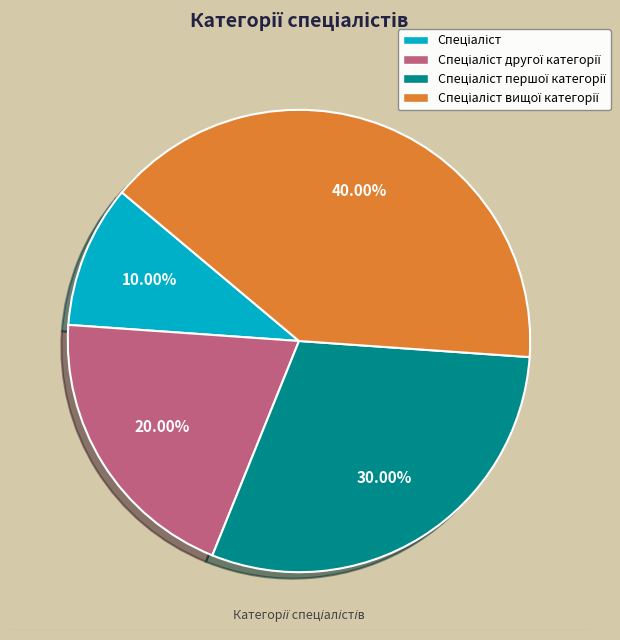

How many segments does this pie chart have?

4